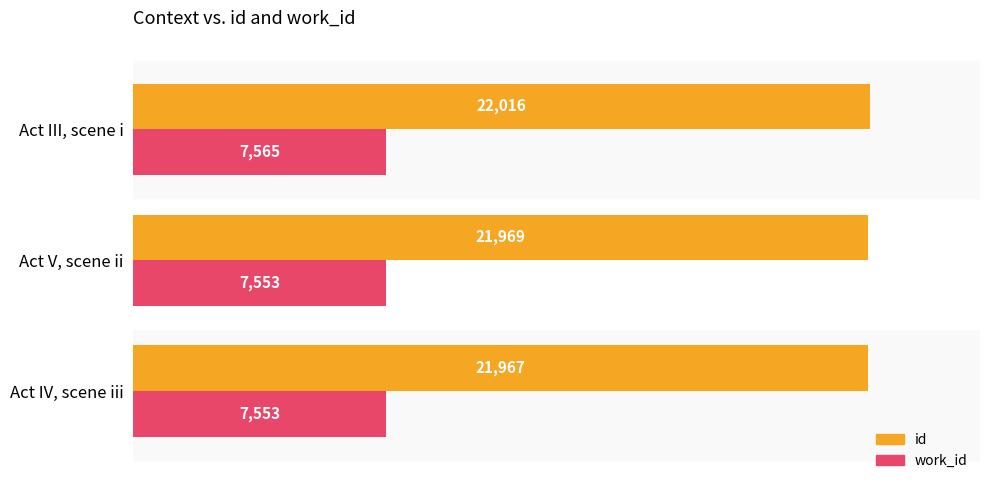

At which category is the sum across all series the highest?

Act III, scene i